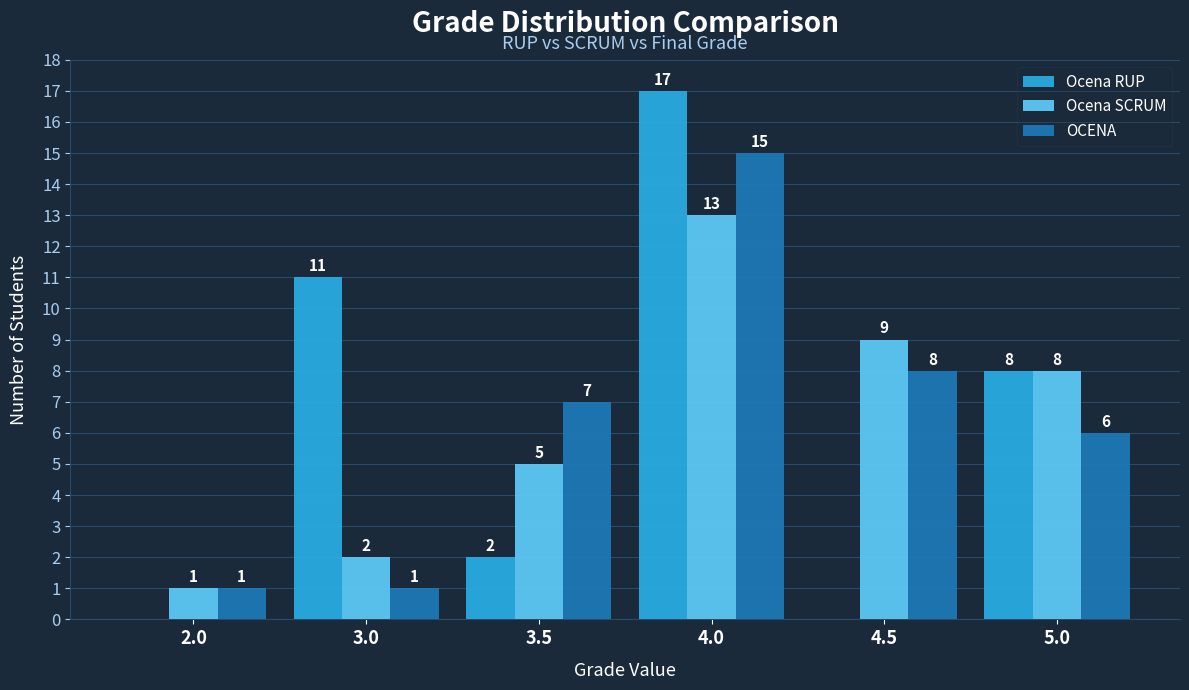

Which series changed the most between 2.0 and 5.0?

Ocena RUP